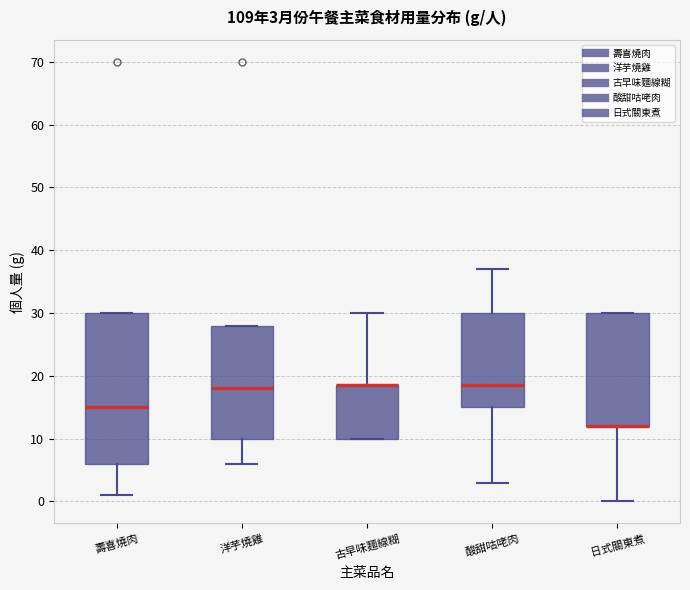

Which box is the tallest, from its lower edge to its upper edge?

壽喜燒肉